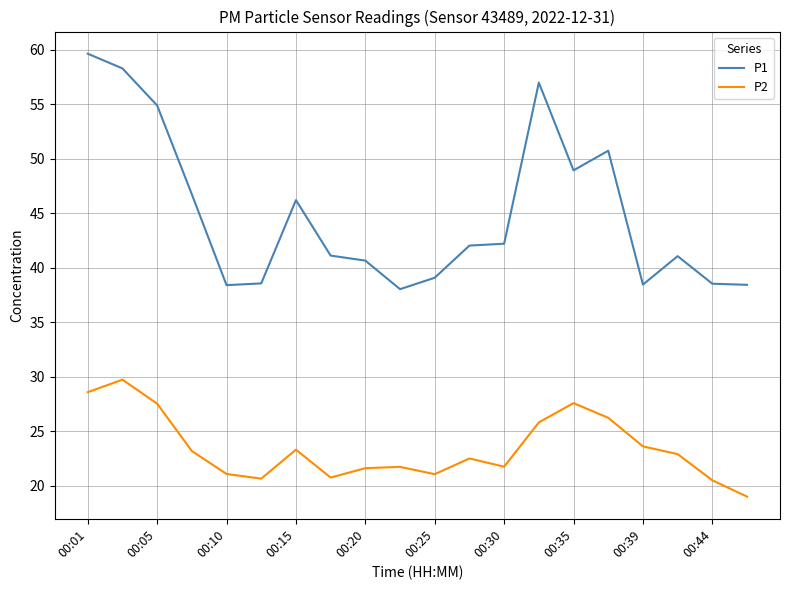

What is the minimum value for P2?

19.0